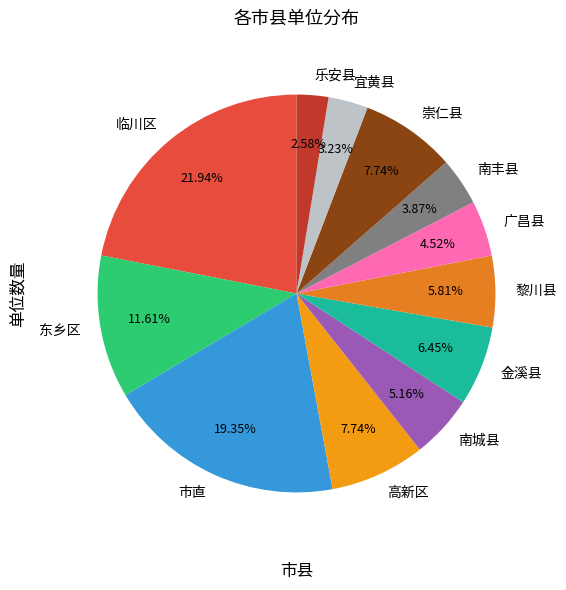

Is it true that 临川区 is 29% of the pie?

False